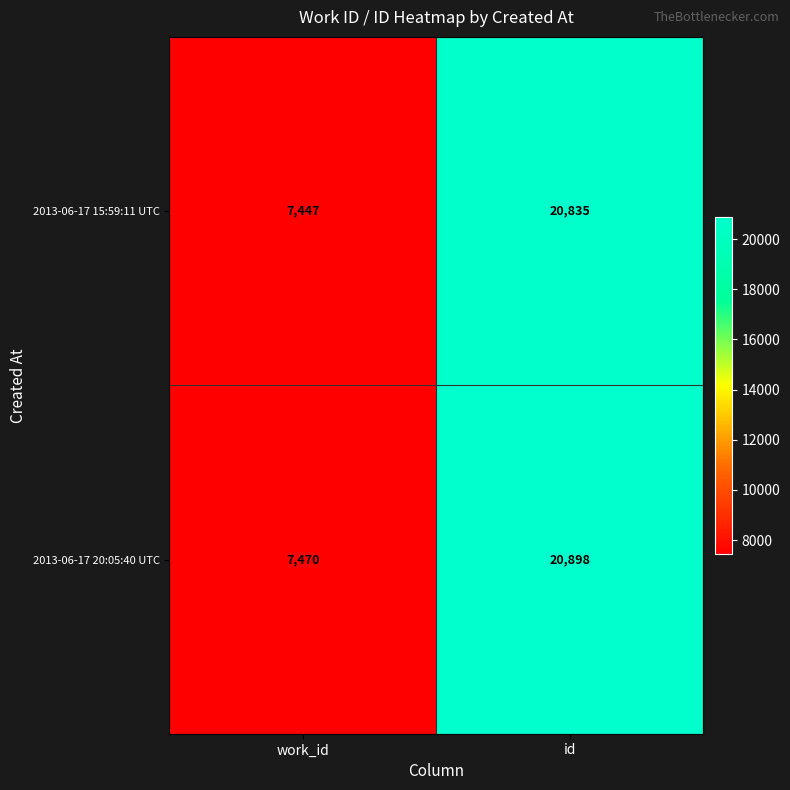

At which category is the sum across all series the highest?

id